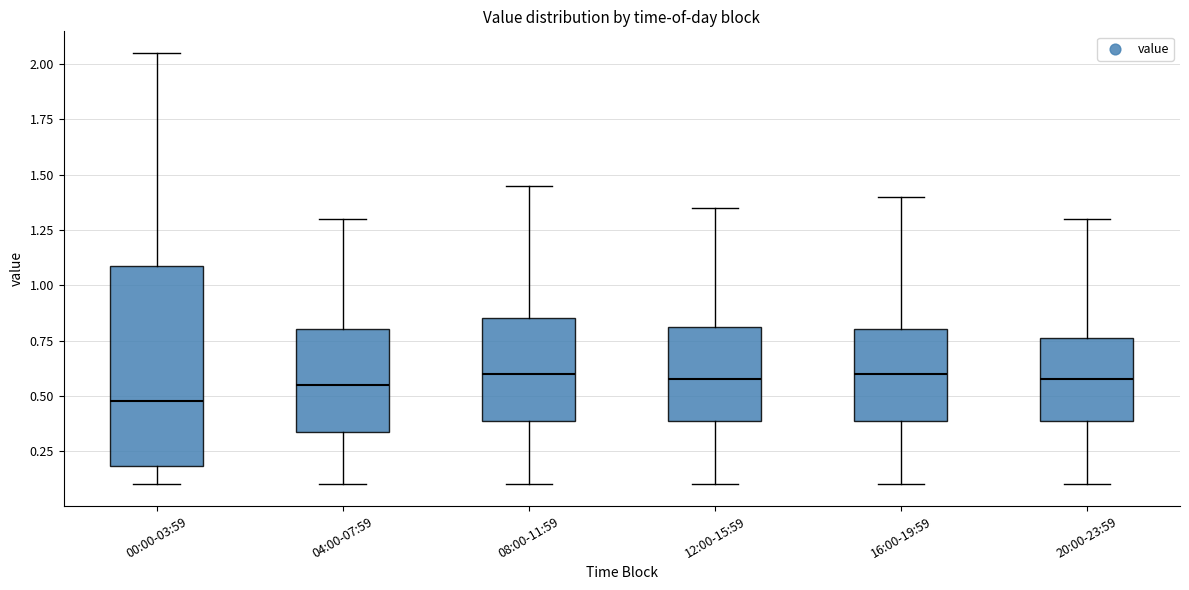

Reading left to right, transcribe this box plot: for each box, give where its median line is, the range the box spans, and where its two whiskers end, as read against the y-axis. The values are not printed on the chart, so give them approximately, as read against the axis.

00:00-03:59: median 0.50, box 0.20 to 1.10, whiskers 0.10 to 2.05
04:00-07:59: median 0.55, box 0.35 to 0.80, whiskers 0.10 to 1.30
08:00-11:59: median 0.60, box 0.40 to 0.85, whiskers 0.10 to 1.45
12:00-15:59: median 0.60, box 0.40 to 0.80, whiskers 0.10 to 1.35
16:00-19:59: median 0.60, box 0.40 to 0.80, whiskers 0.10 to 1.40
20:00-23:59: median 0.60, box 0.40 to 0.75, whiskers 0.10 to 1.30